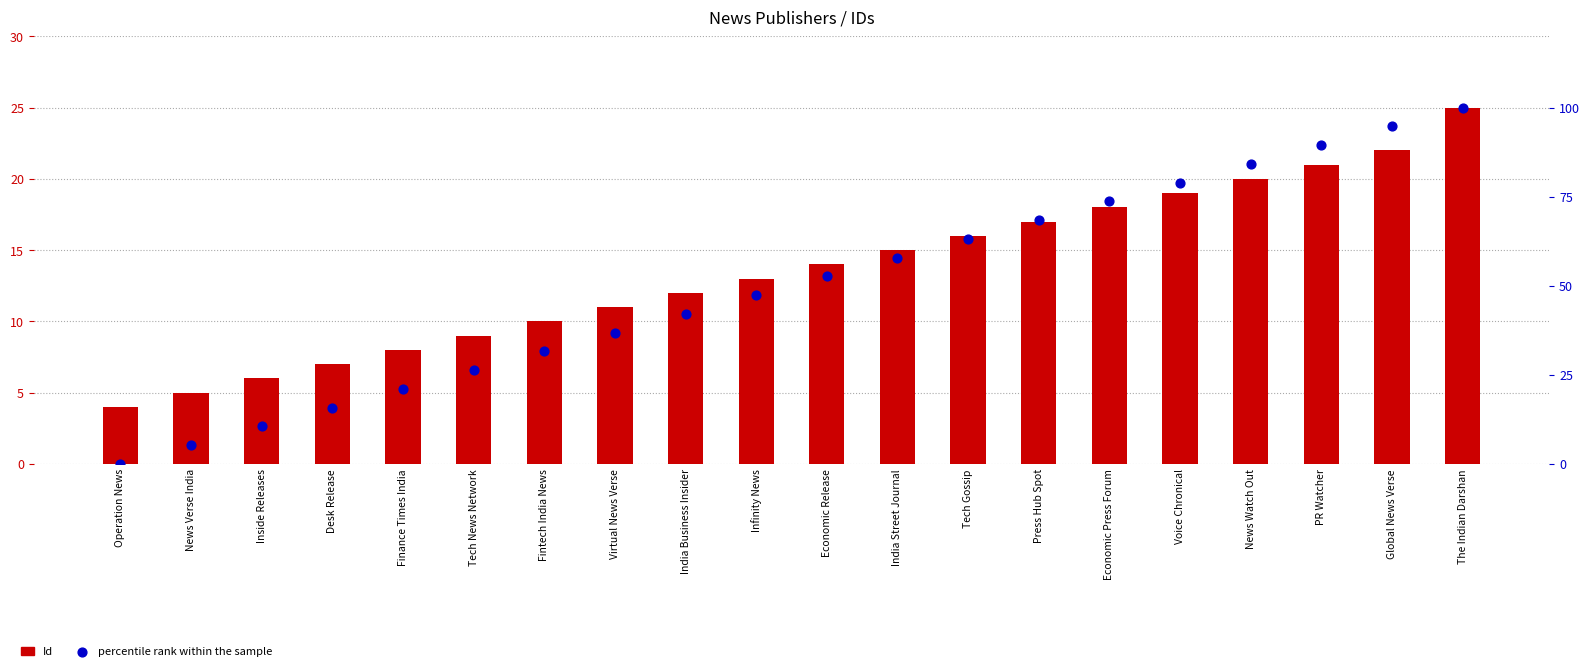

At which category is the sum across all series the highest?

The Indian Darshan